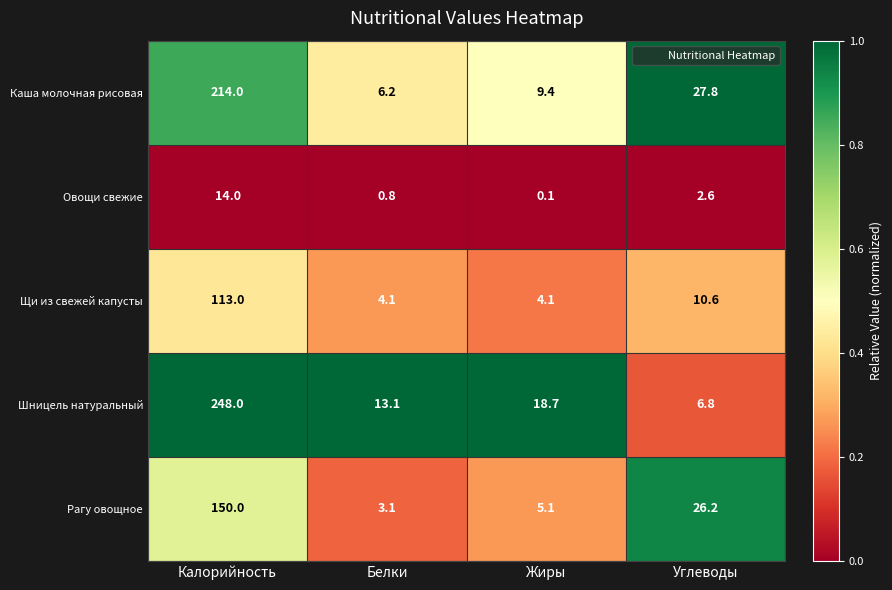

At which label does Рагу овощное first exceed 26?

Калорийность